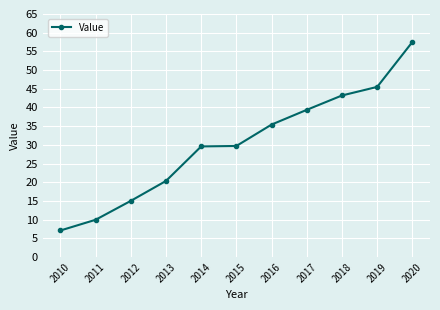

How many lines are shown in the chart?

1